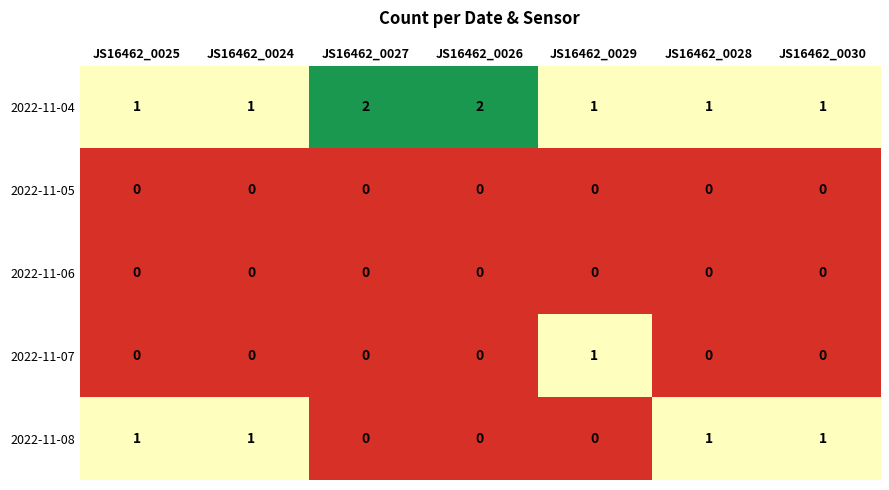

Count the 2022-11-04 values in the range 1 to 2.

7